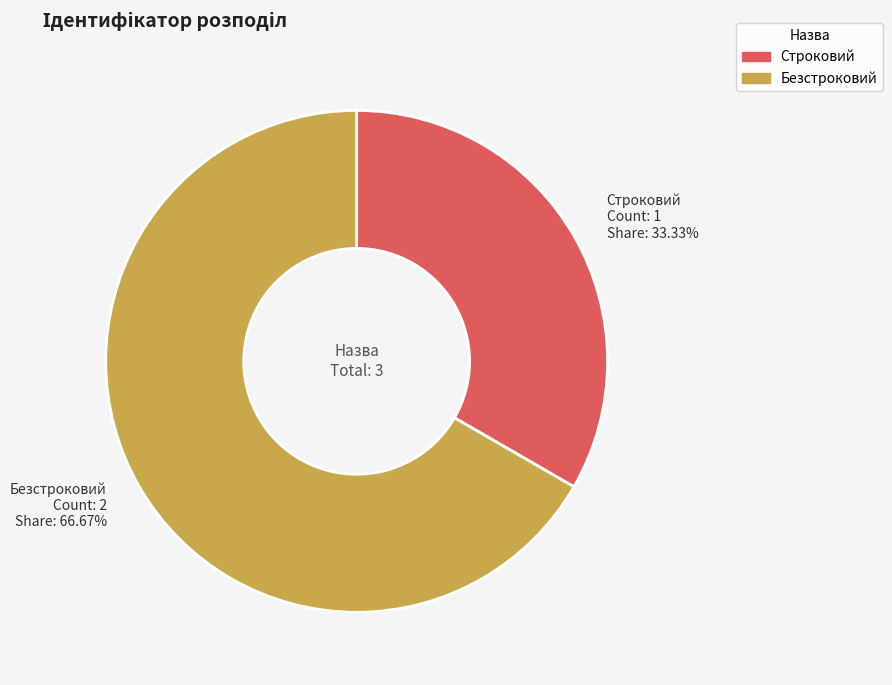

How many slices are in this pie chart?

2